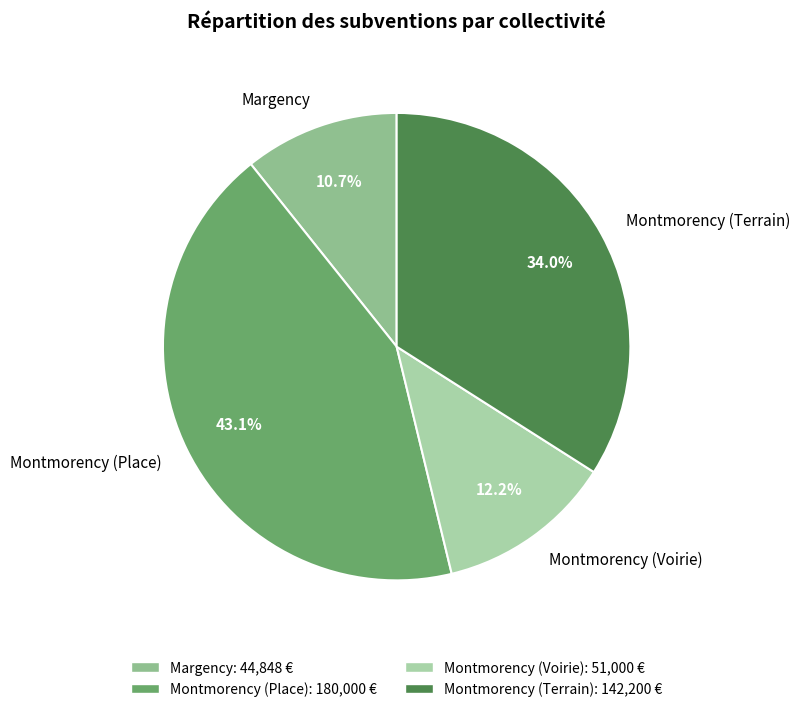

Which has a higher value, Montmorency (Terrain) or Margency?

Montmorency (Terrain)